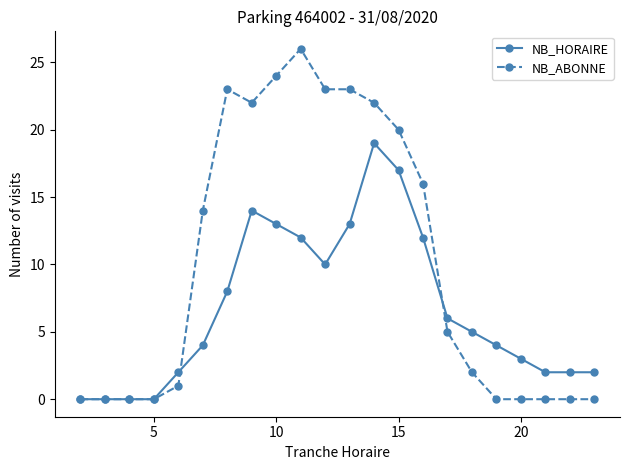

What is the sum of all NB_ABONNE values?

221